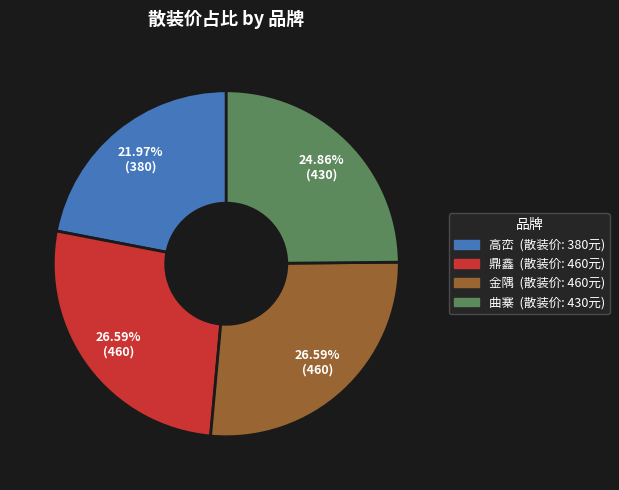

To the nearest percent, what is the difference between the largest and smallest slice percentages?

5%